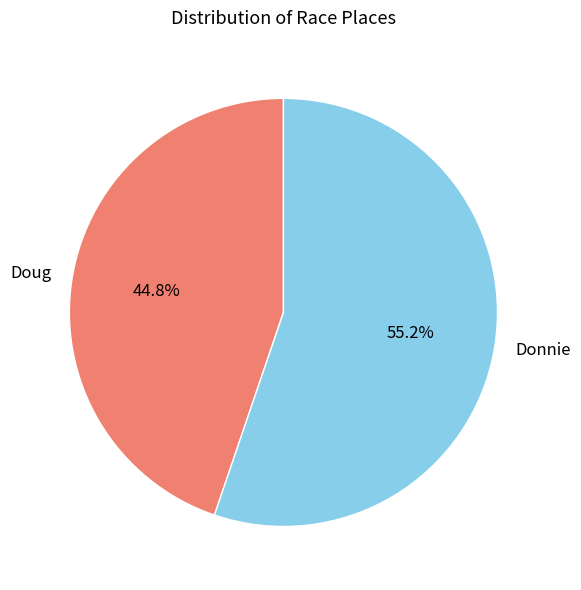

Which slice is the smallest?

Doug